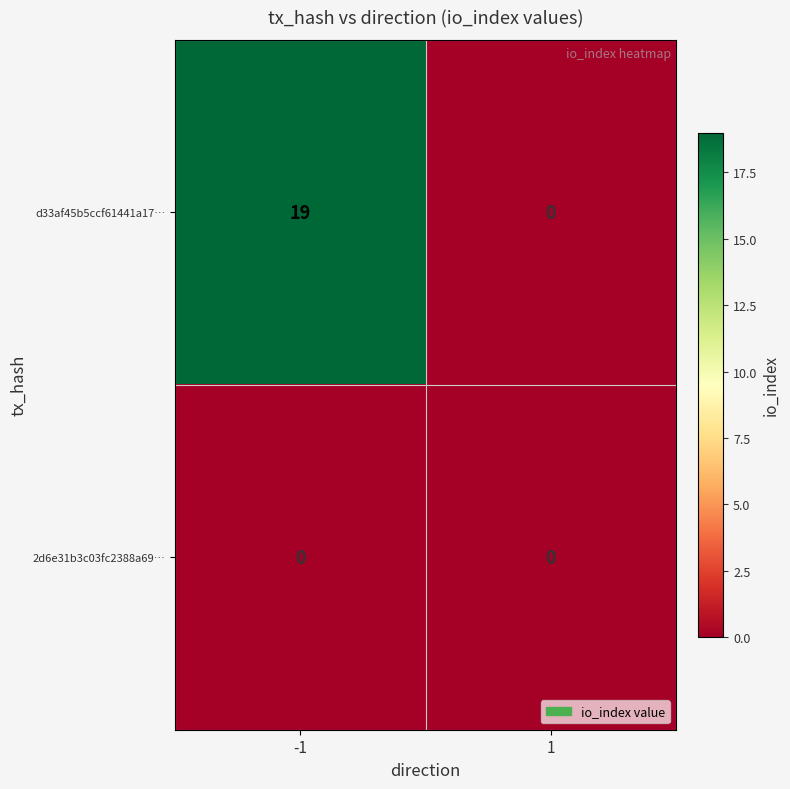

Count the number of data series in this chart.

2